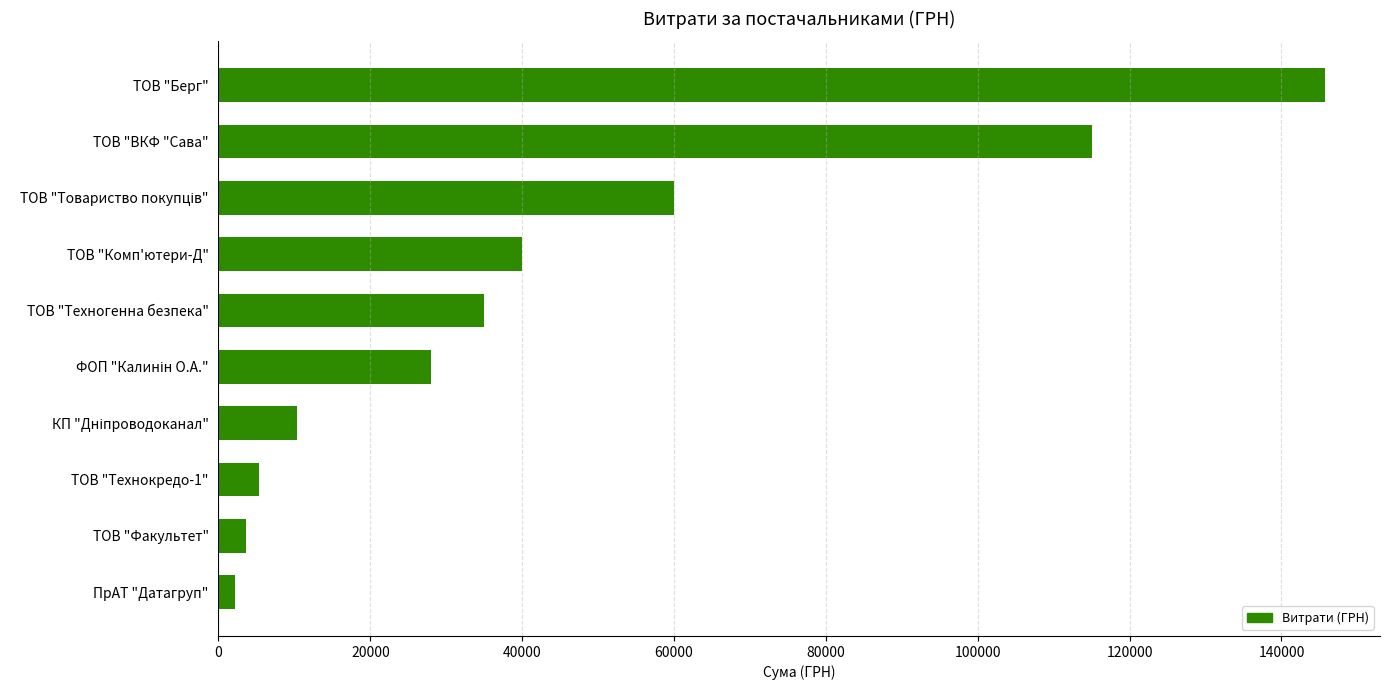

True or false: the data shows 114991.9 at ТОВ "ВКФ "Сава".

True